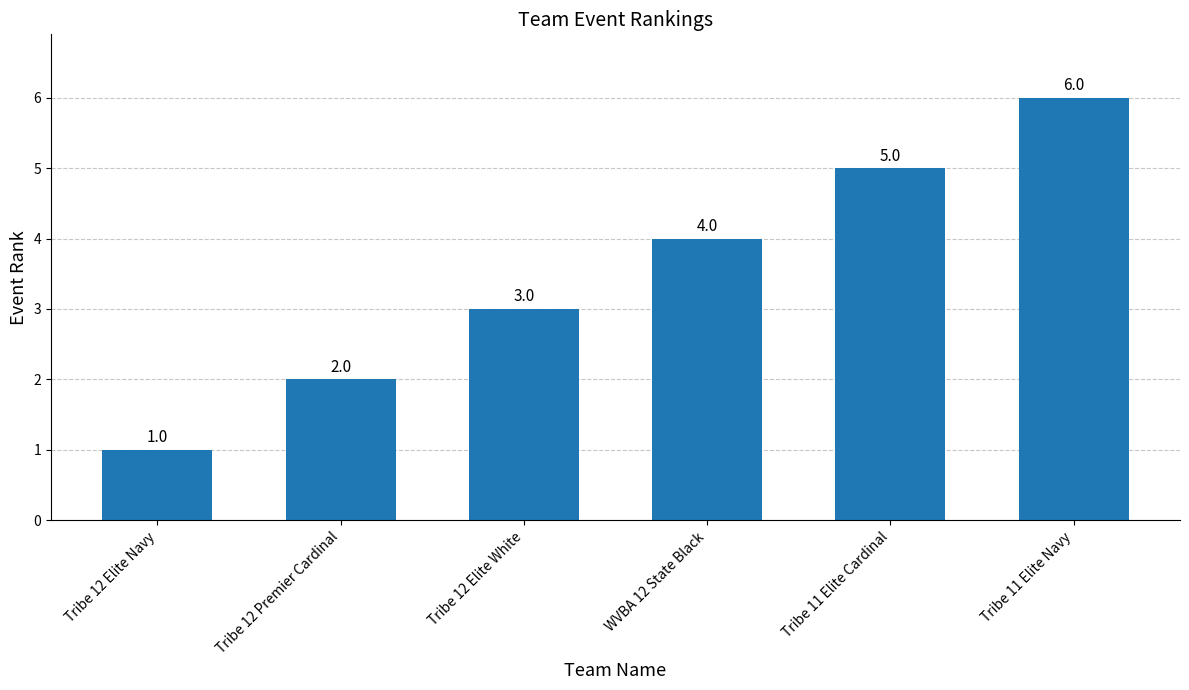

Reading left to right, transcribe all the data shown in this chart.

1	2	3	4	5	6